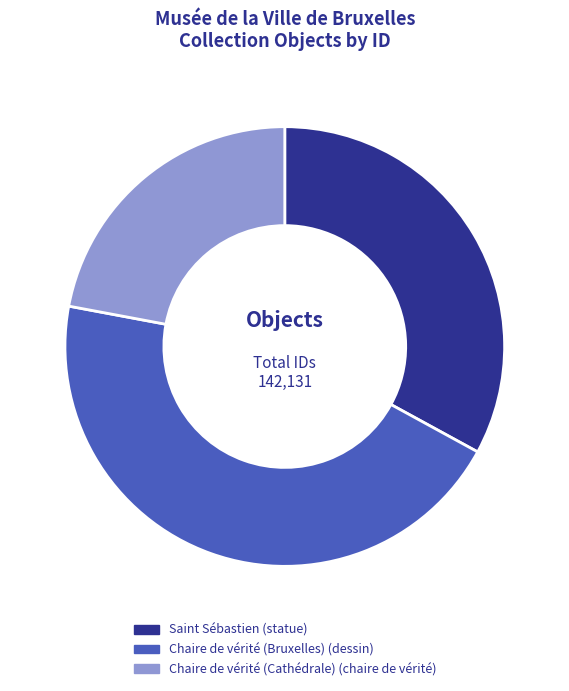

What percentage is the Saint Sébastien slice, to the nearest percent?

33%